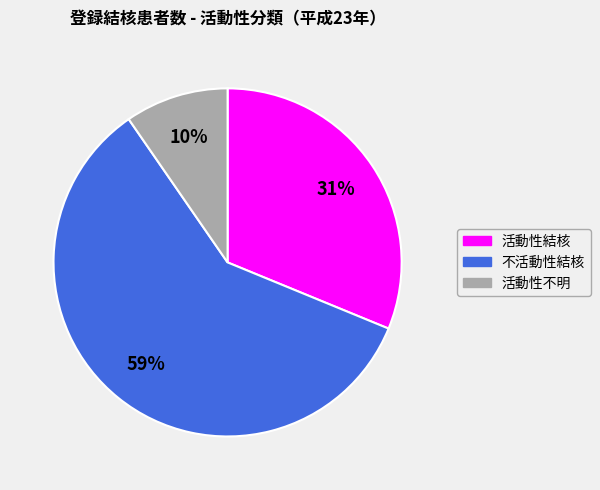

To the nearest percent, what percentage of the pie is 不活動性結核?

59%